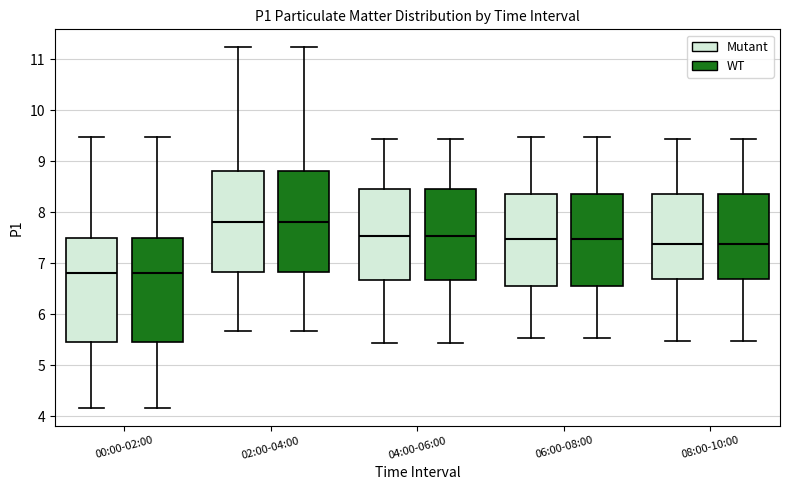

Reading left to right, read every box against the y-axis: the position of its median line, the range the box covers, and the ends of its whiskers. The values are not printed on the chart, so give them approximately, as read against the axis.

00:00-02:00 (Mutant): median 6.8, box 5.5 to 7.5, whiskers 4.2 to 9.5
00:00-02:00 (WT): median 6.8, box 5.5 to 7.5, whiskers 4.2 to 9.5
02:00-04:00 (Mutant): median 7.8, box 6.8 to 8.8, whiskers 5.7 to 11.2
02:00-04:00 (WT): median 7.8, box 6.8 to 8.8, whiskers 5.7 to 11.2
04:00-06:00 (Mutant): median 7.5, box 6.7 to 8.5, whiskers 5.4 to 9.4
04:00-06:00 (WT): median 7.5, box 6.7 to 8.5, whiskers 5.4 to 9.4
06:00-08:00 (Mutant): median 7.5, box 6.6 to 8.4, whiskers 5.5 to 9.5
06:00-08:00 (WT): median 7.5, box 6.6 to 8.4, whiskers 5.5 to 9.5
08:00-10:00 (Mutant): median 7.4, box 6.7 to 8.4, whiskers 5.5 to 9.4
08:00-10:00 (WT): median 7.4, box 6.7 to 8.4, whiskers 5.5 to 9.4